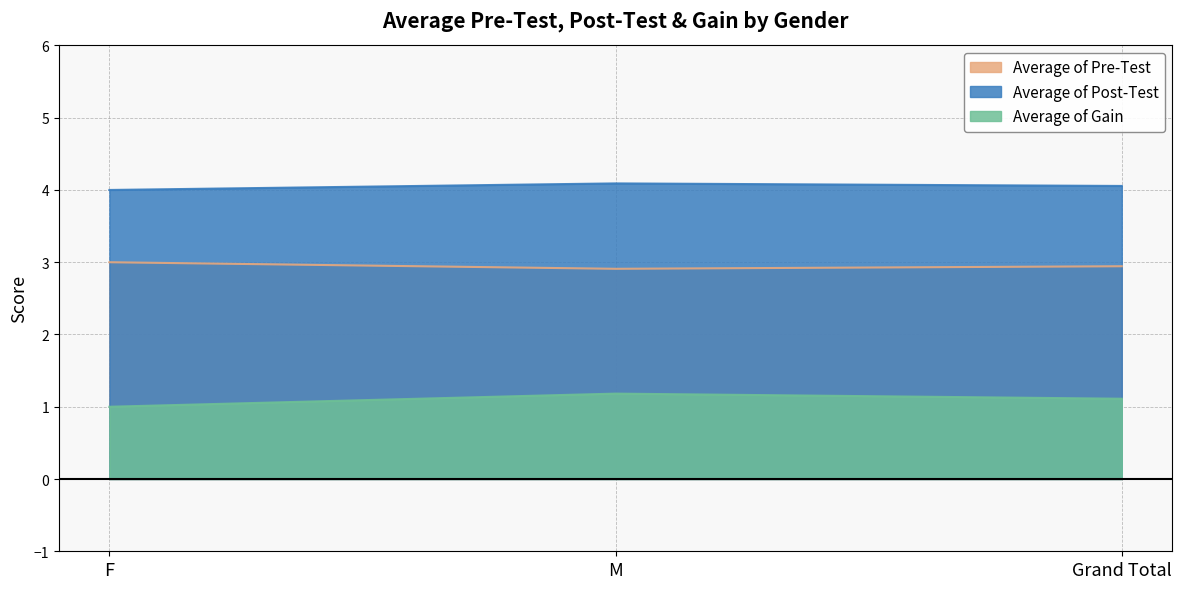

How many lines are shown in the chart?

3